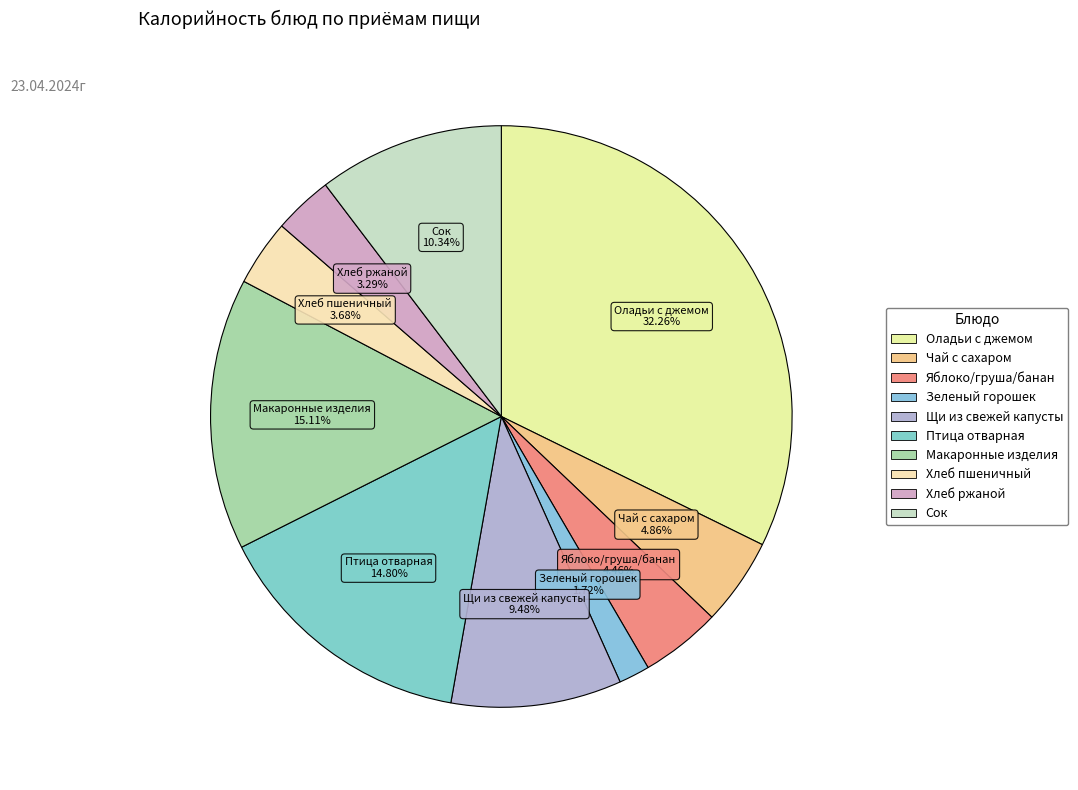

To the nearest percent, what is the average slice percentage?

10%